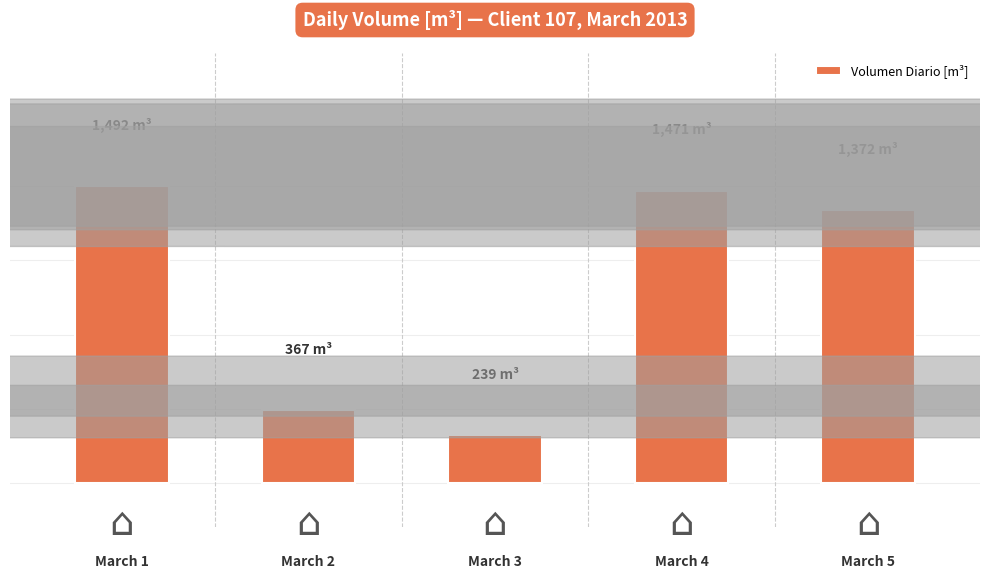

Does the chart contain any negative values?

No